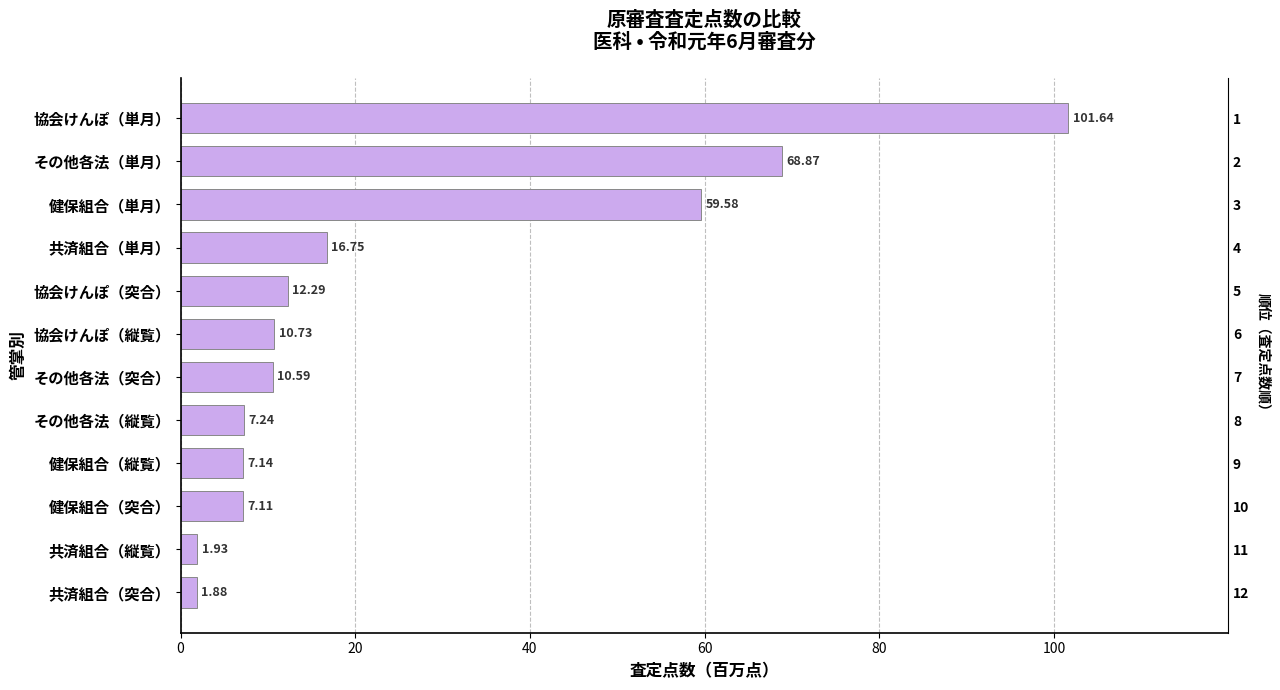

Does the chart contain stacked bars?

No